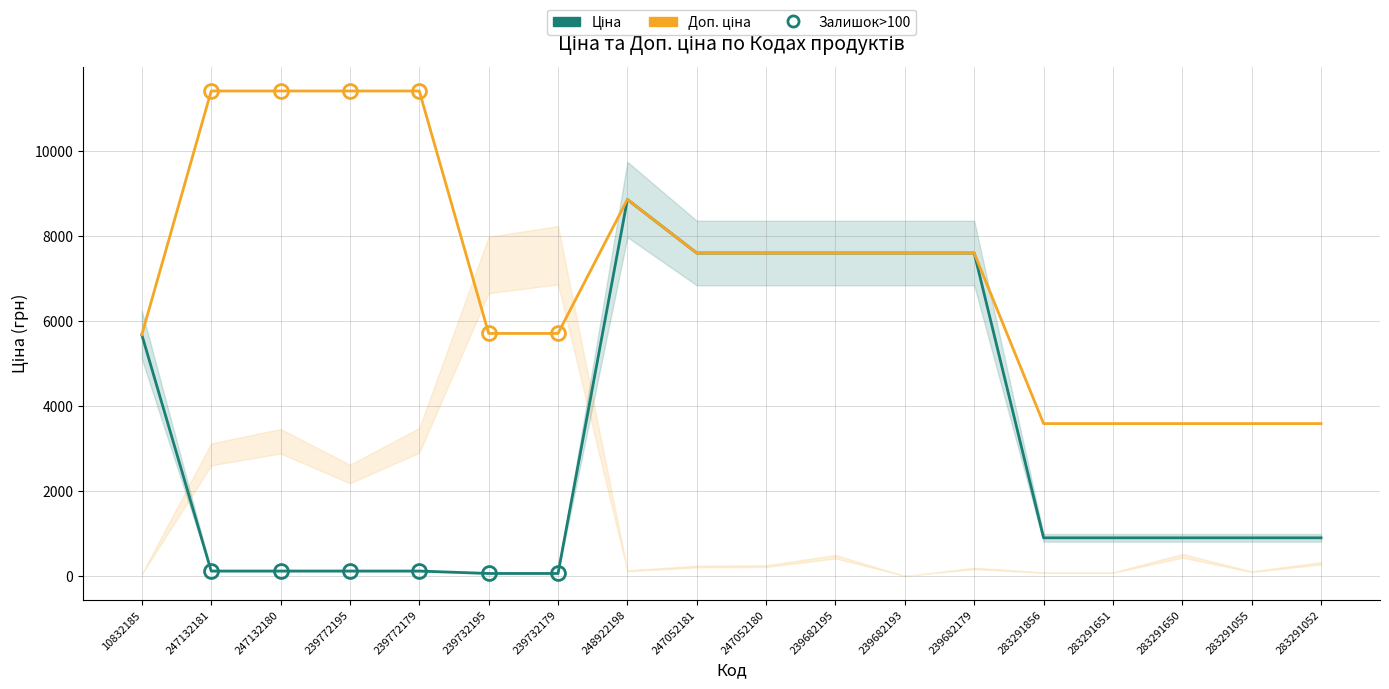

Between 247052180 and 239682179, which series saw the biggest shift?

Ціна